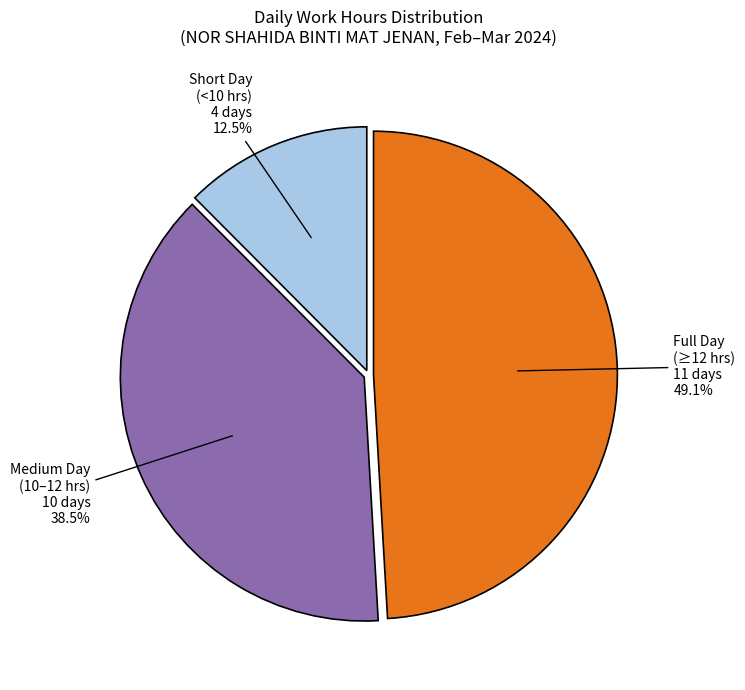

Rank the categories by value from lowest to highest.

Short Day (<10 hrs), Medium Day (10–12 hrs), Full Day (≥12 hrs)